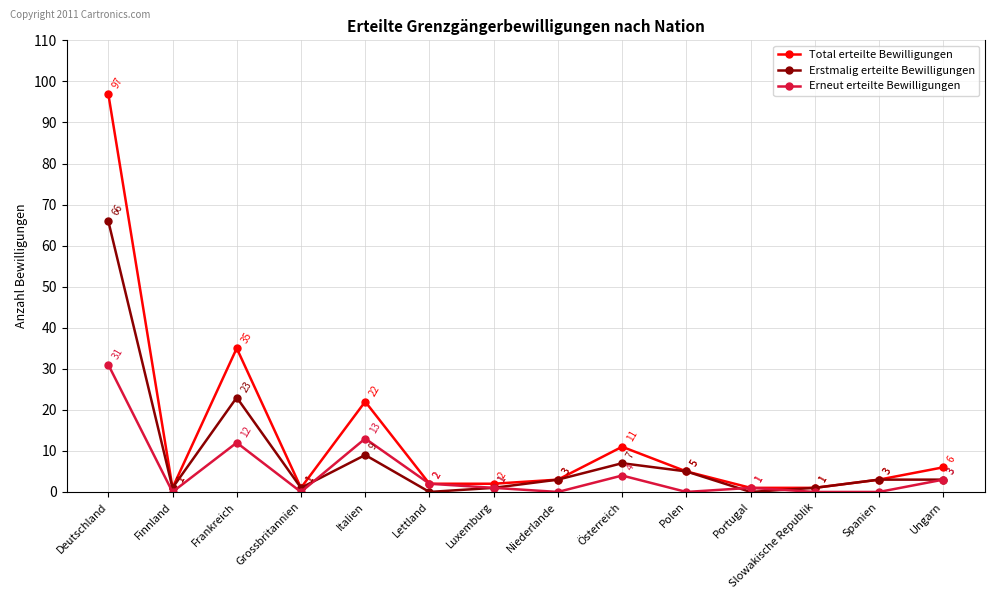

True or false: Erneut erteilte Bewilligungen has more than 2 points higher than both neighbors.

True